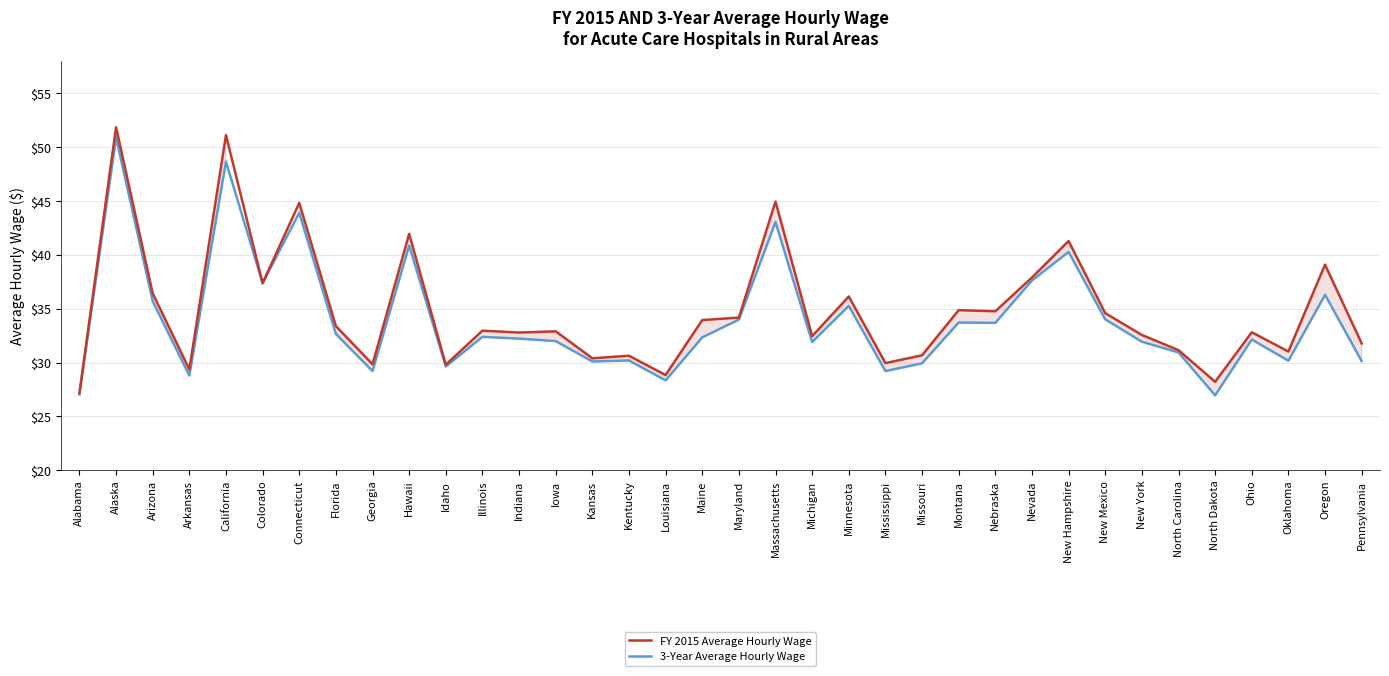

List the series in order of their peak value, highest first.

FY 2015 Average Hourly Wage, 3-Year Average Hourly Wage